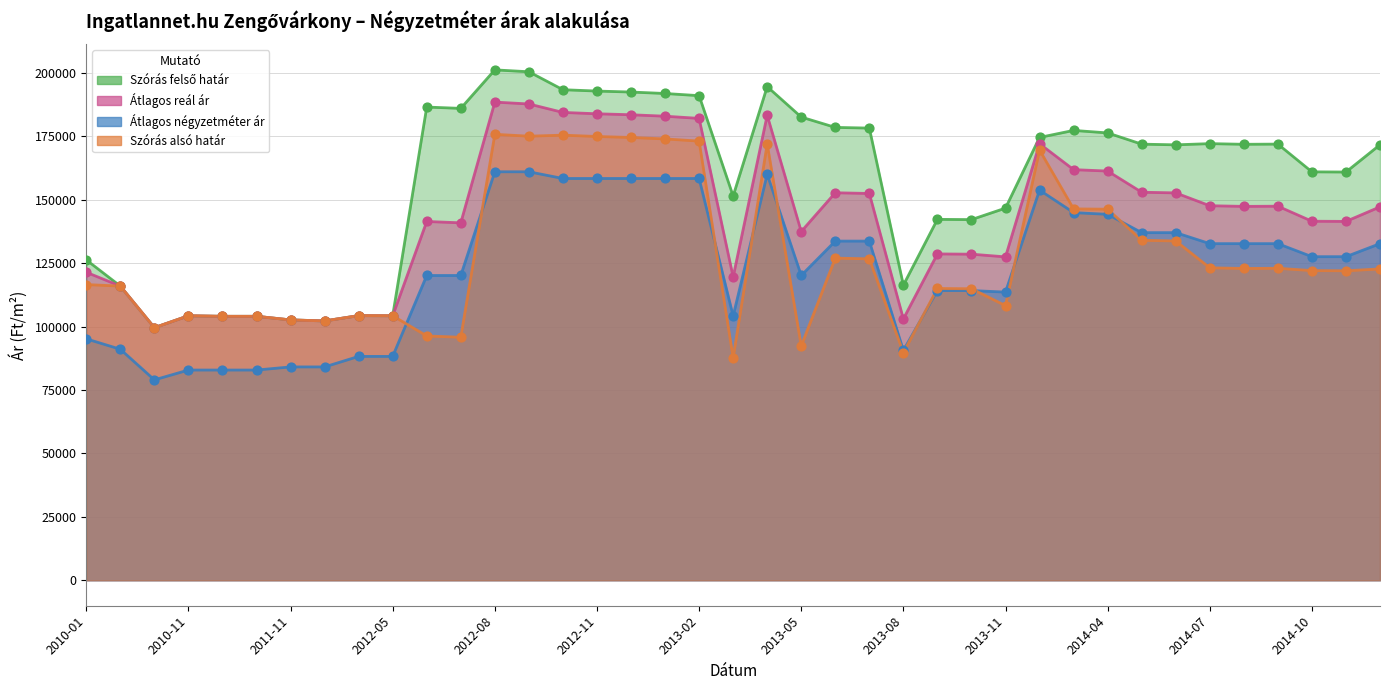

At which category is the sum across all series the highest?

2012-08